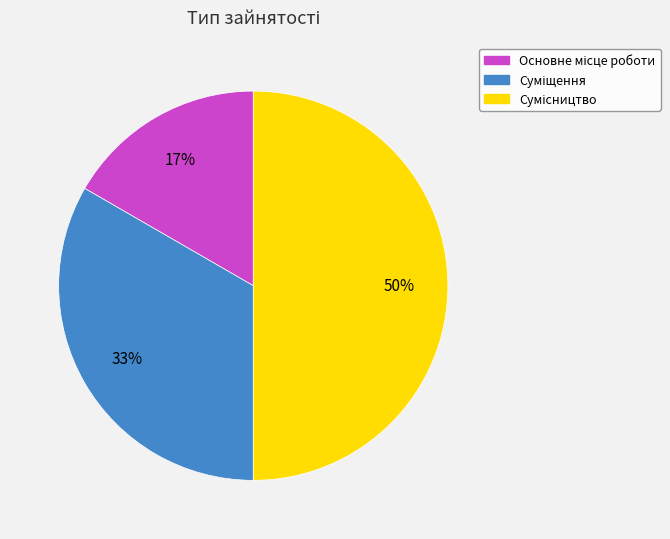

To the nearest percent, what is the difference between the largest and smallest slice percentages?

33%